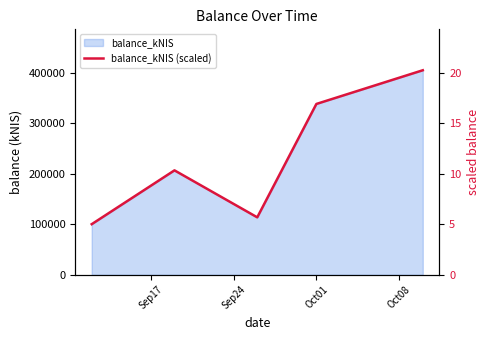

What is the label of the 4th point from the left?

Oct01